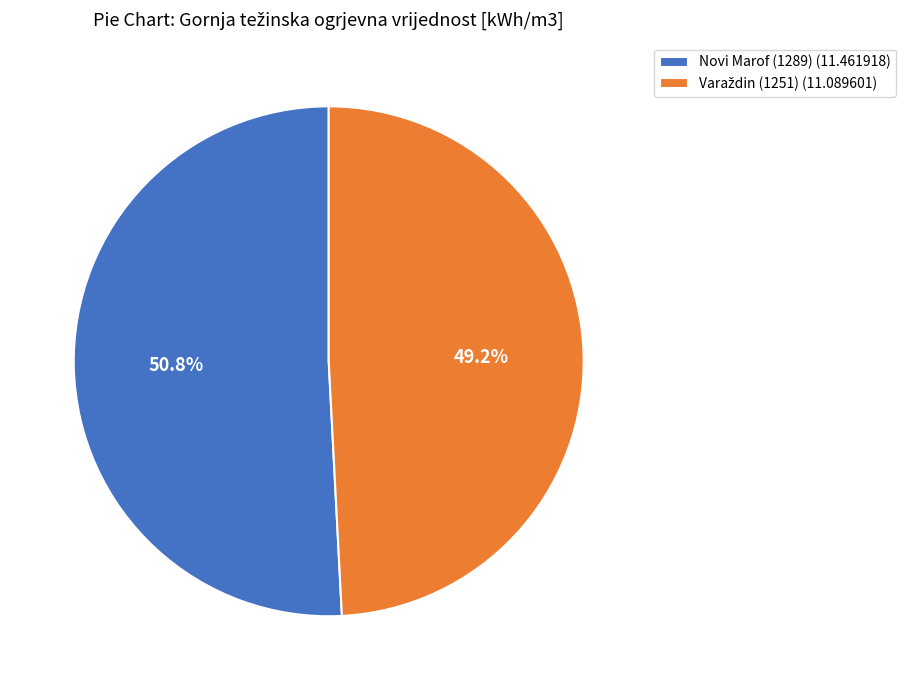

Which category has the biggest portion of the pie?

Novi Marof (1289)